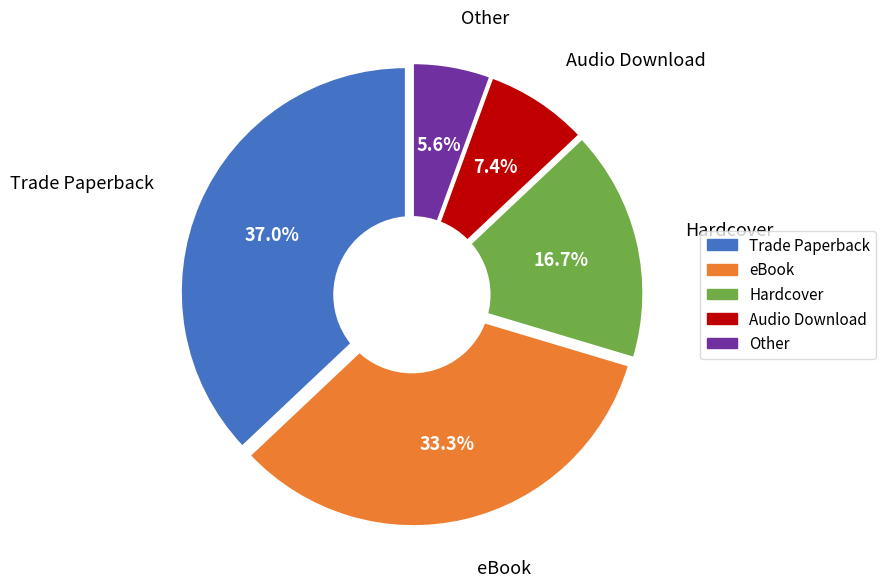

What is the change in value from eBook to Hardcover?

-9